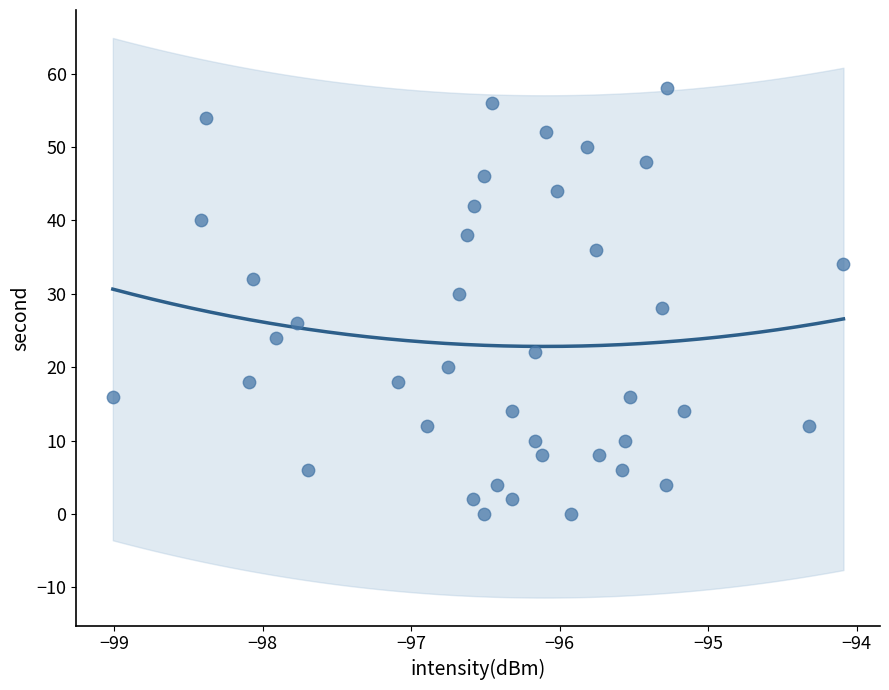

What is the range of Y values (max minus min)?

58